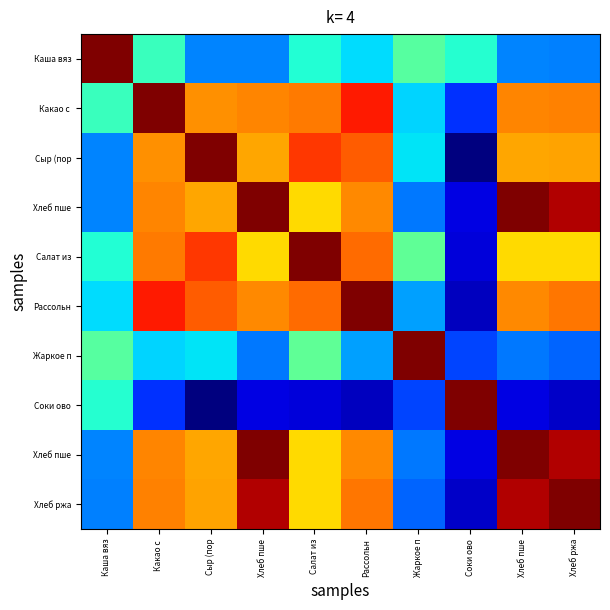

At how many categories does at least one series exceed 0?

10